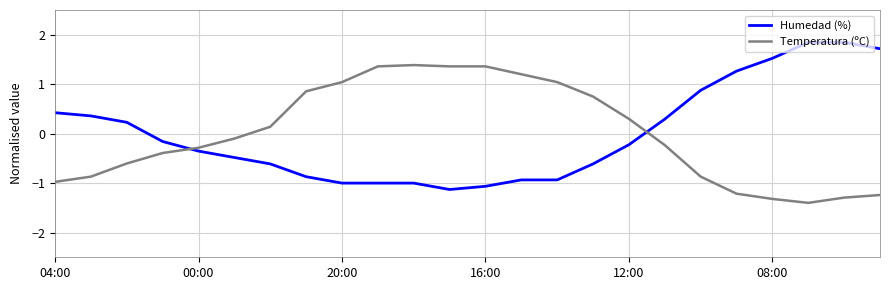

List the series in order of their peak value, highest first.

Humedad (%), Temperatura (ºC)